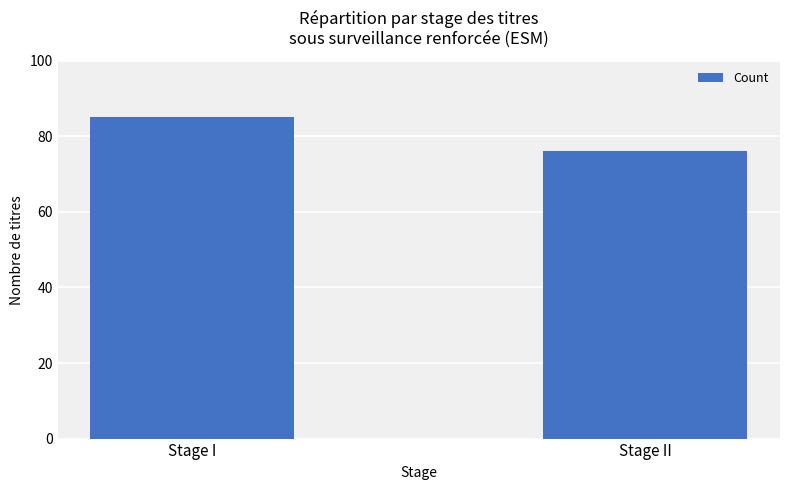

Which has a higher value, Stage II or Stage I?

Stage I